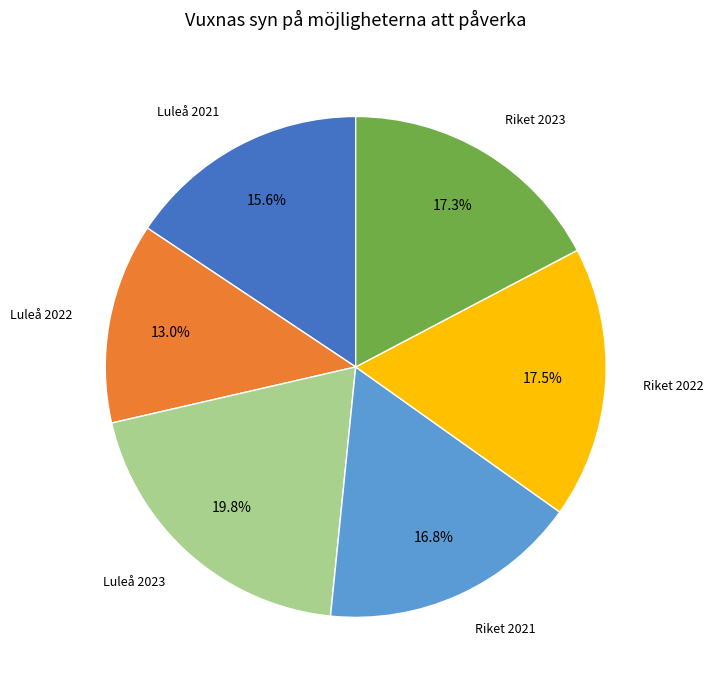

Does any single category account for the majority?

No